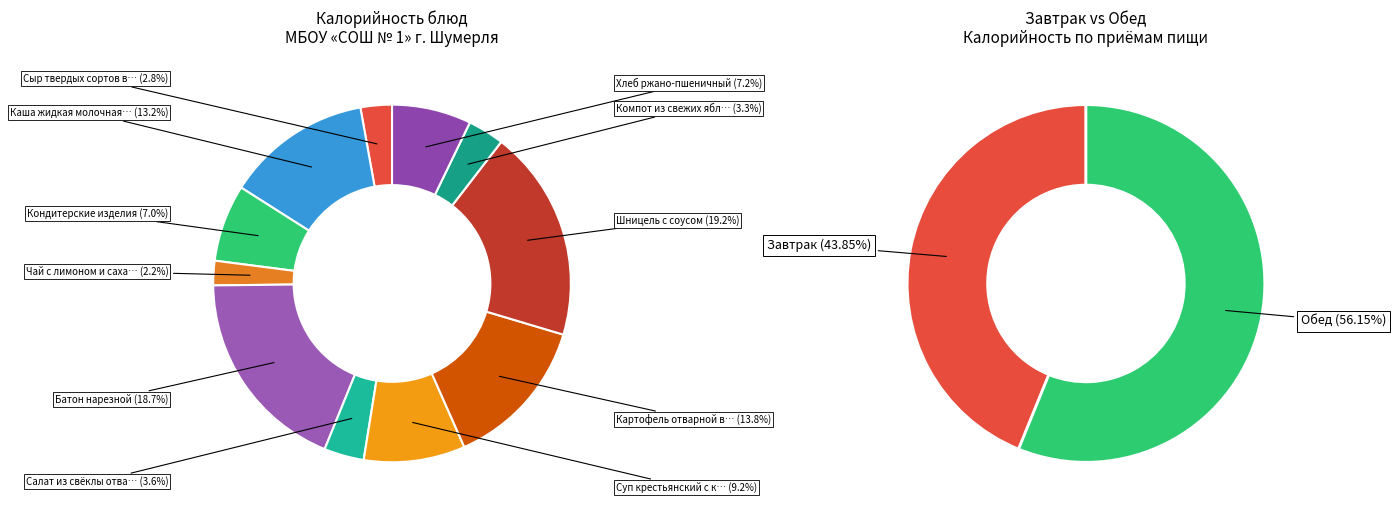

Is the sum of Каша жидкая молочная рисовая and Хлеб ржано-пшеничный greater than half?

No